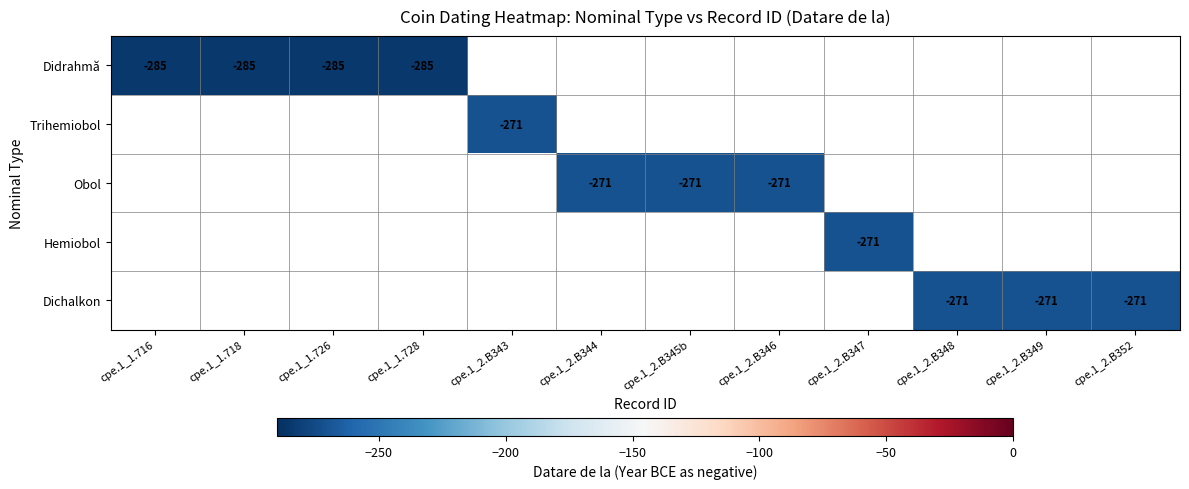

Is the value of Dichalkon at cpe.1_2.B346 greater than the value of Obol at cpe.1_2.B347?

No